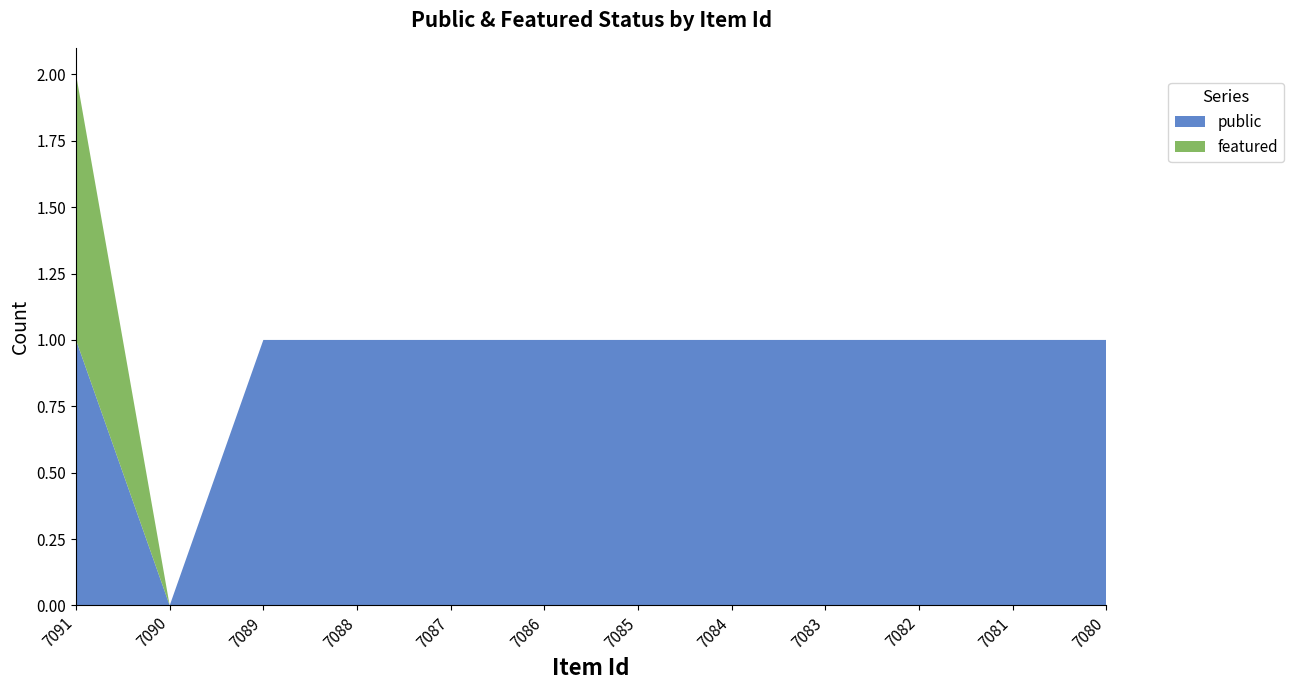

Reading right to left, extract all data points from this chart.

public: 1	1	1	1	1	1	1	1	1	1	0	1
featured: 0	0	0	0	0	0	0	0	0	0	0	1